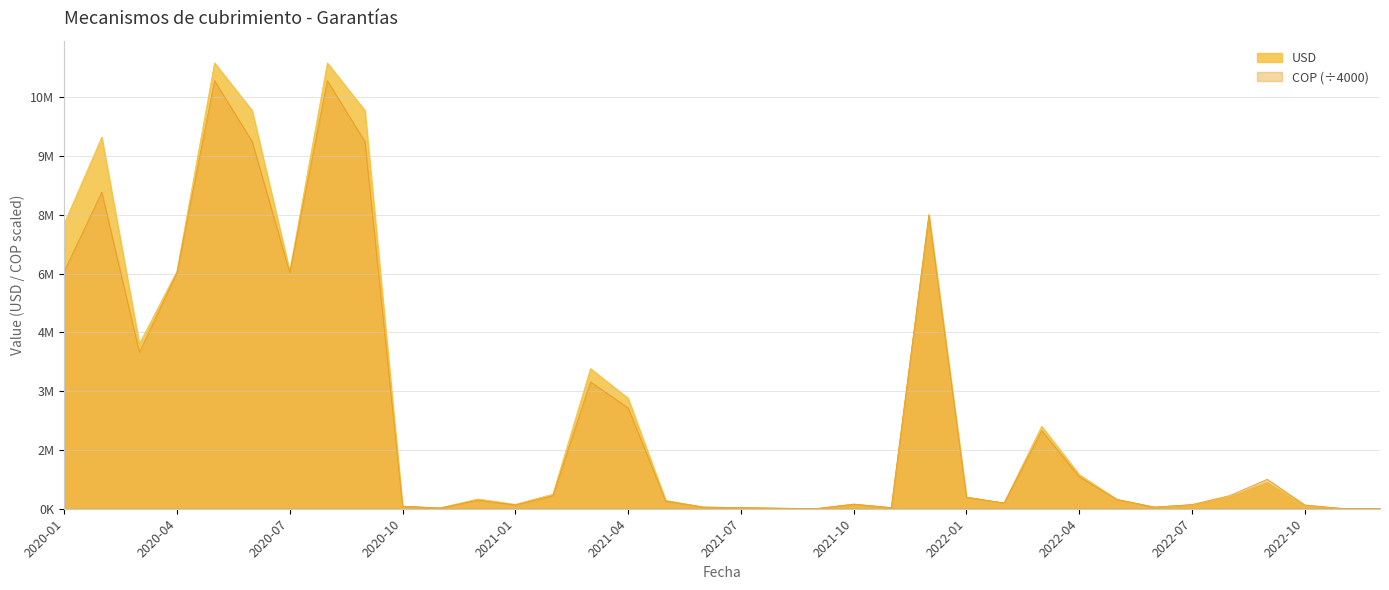

Between 2021-03 and 2020-02, which is larger?

2020-02